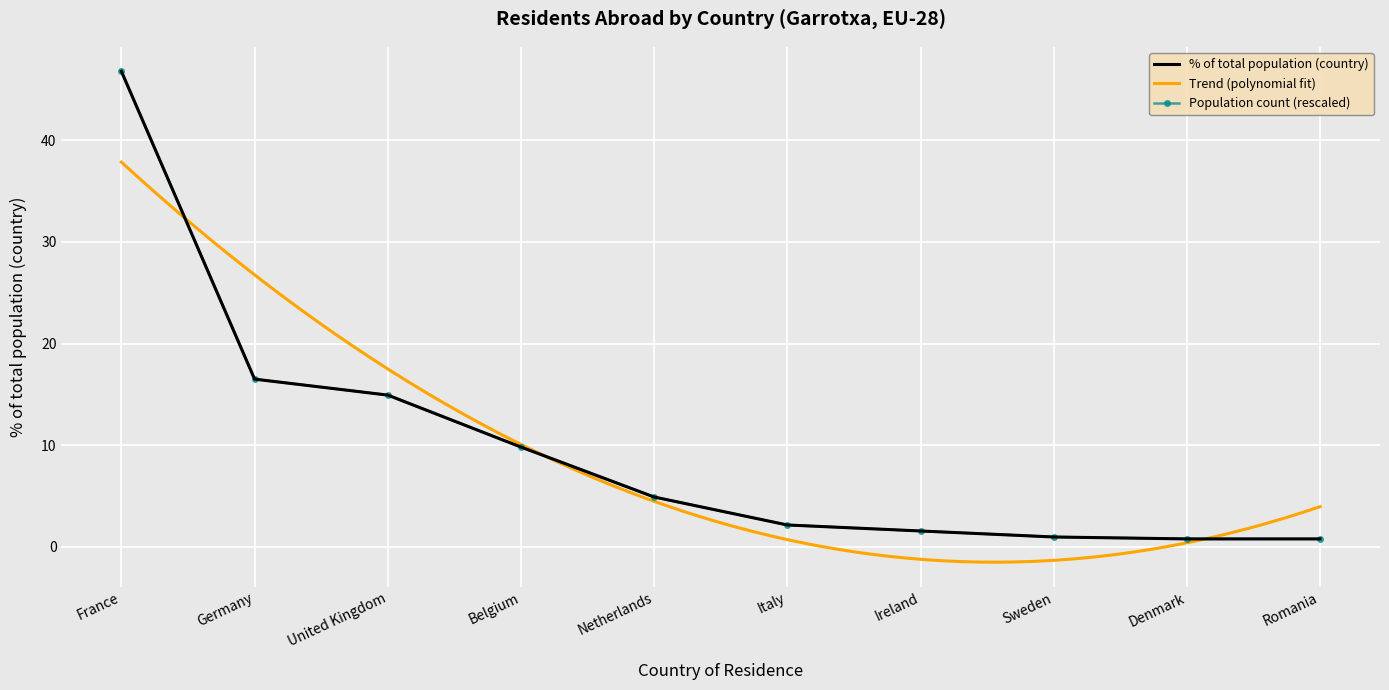

Which label corresponds to the smallest value in the chart?

Denmark